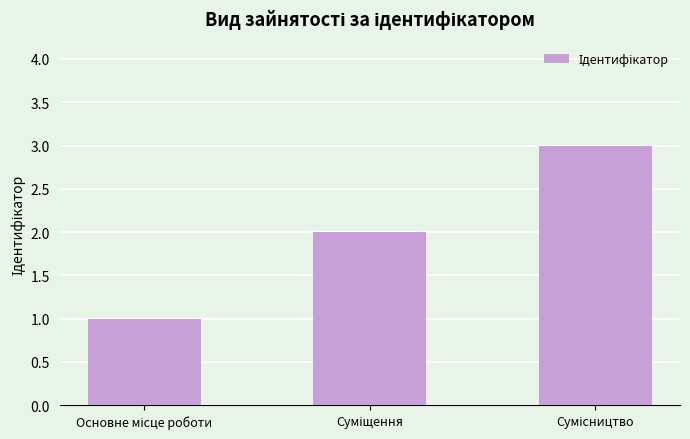

What is the sum of all values?

6